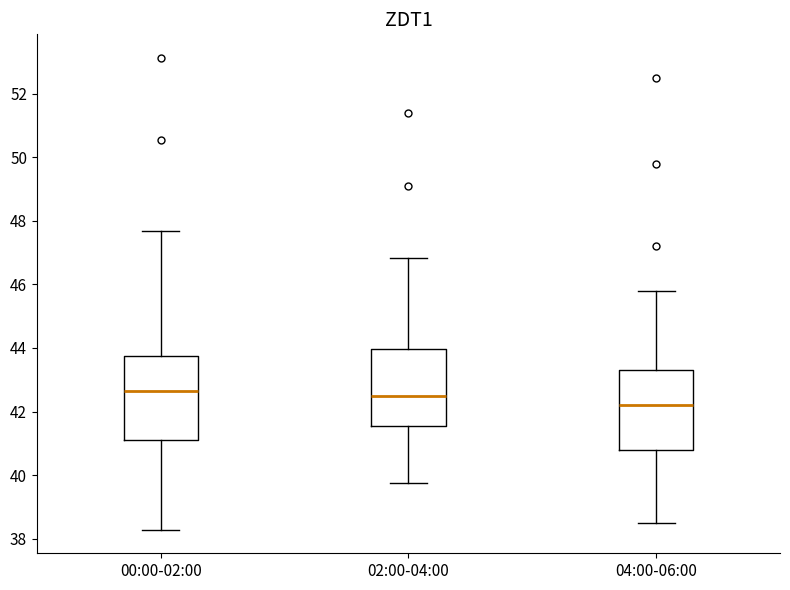

Which box's median line is the lowest?

04:00-06:00